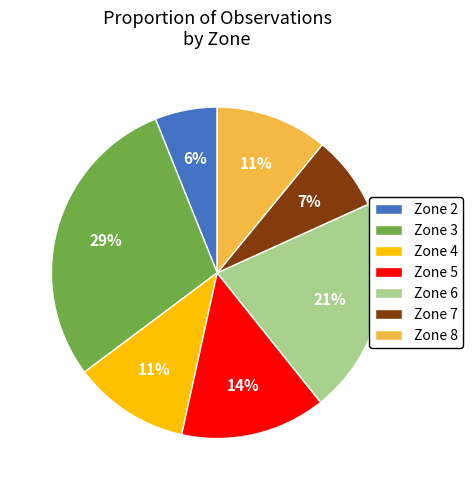

Is it true that Zone 5 is 14% of the pie?

True